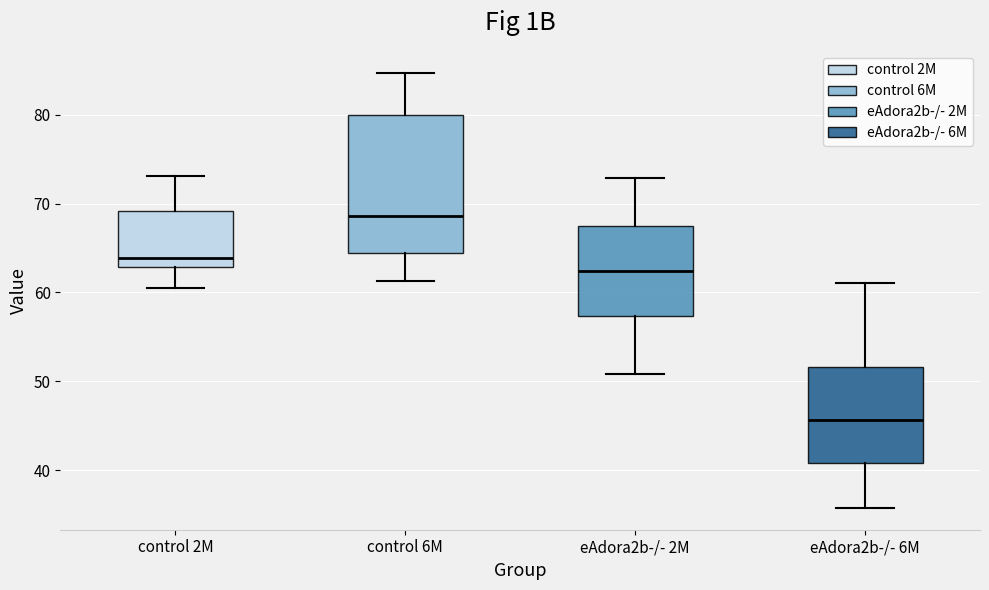

Which box has the highest median line?

control 6M